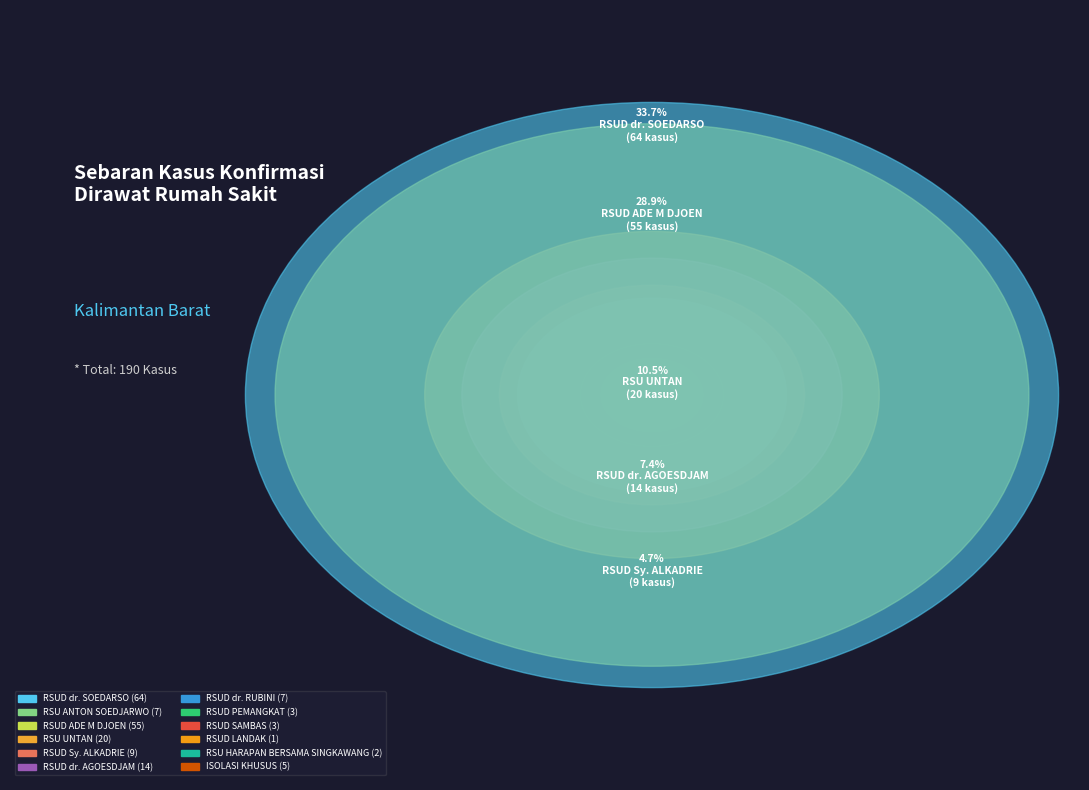

How much of the chart is everything except RSUD LANDAK?

99.5%